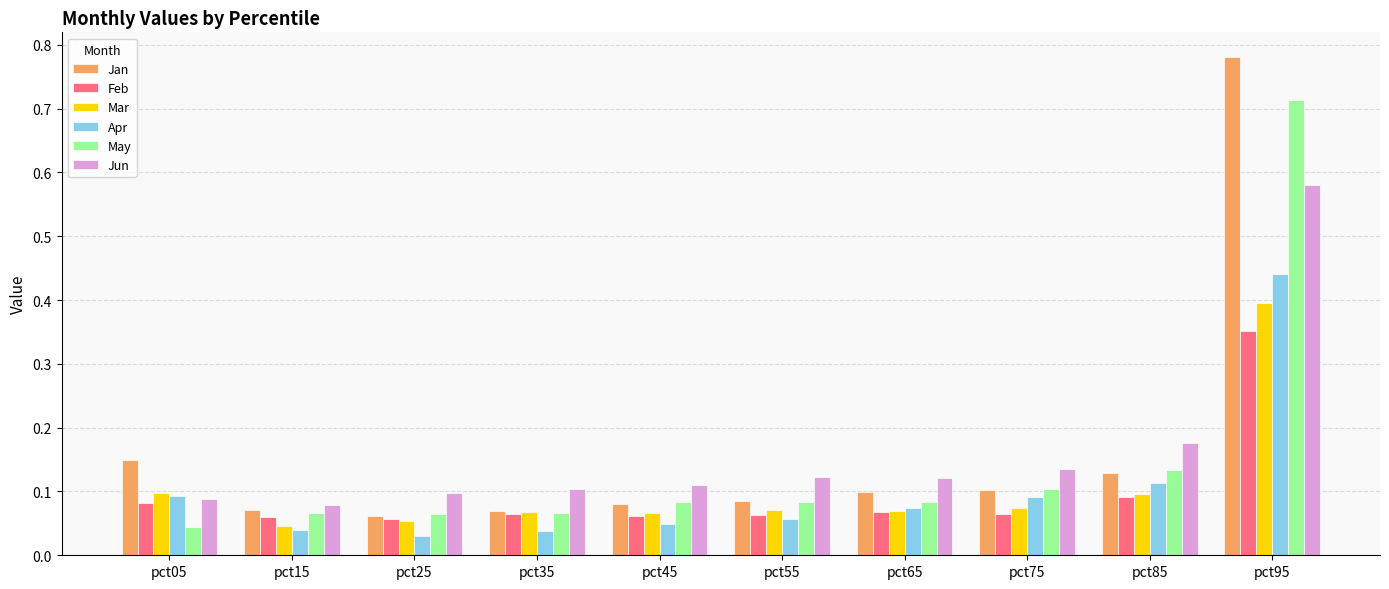

Which series has the largest range (max minus min)?

Jan